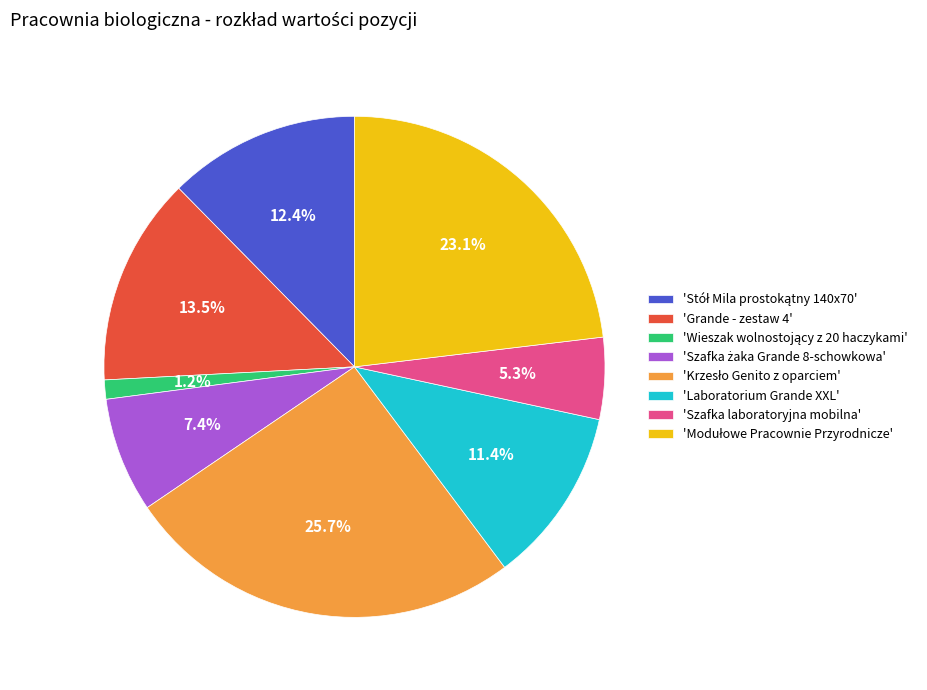

Count the number of slices in the pie.

8